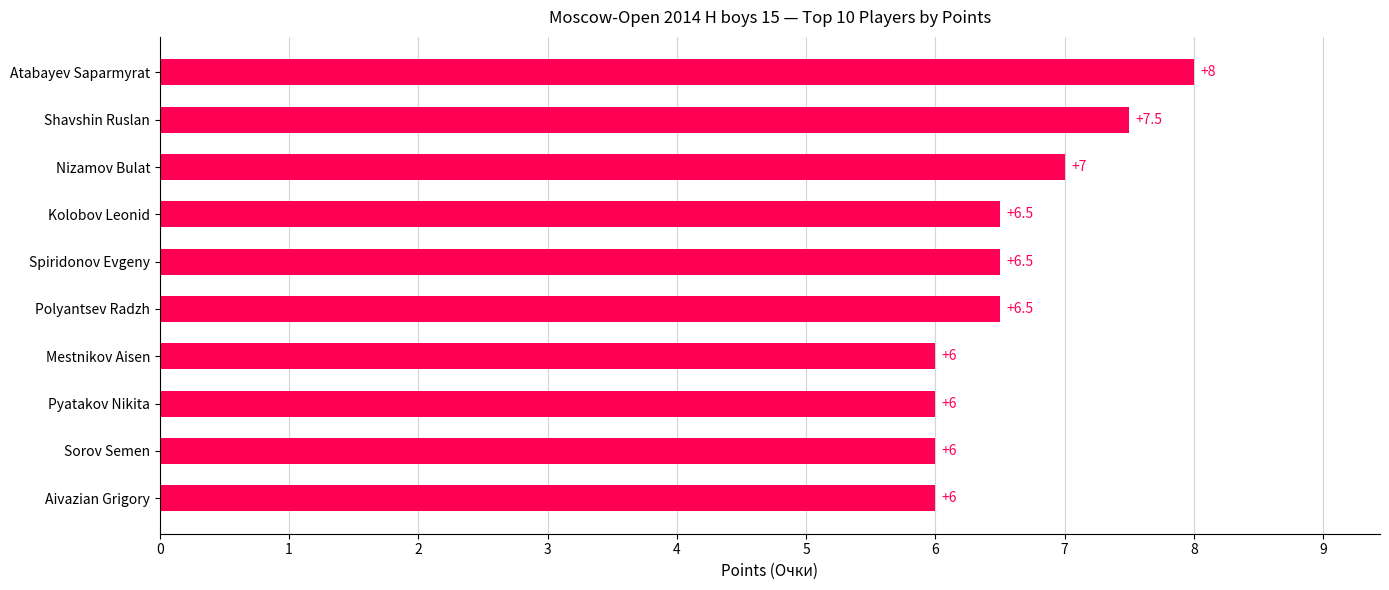

Reading top to bottom, extract all data points from this chart.

8.0	7.5	7.0	6.5	6.5	6.5	6.0	6.0	6.0	6.0